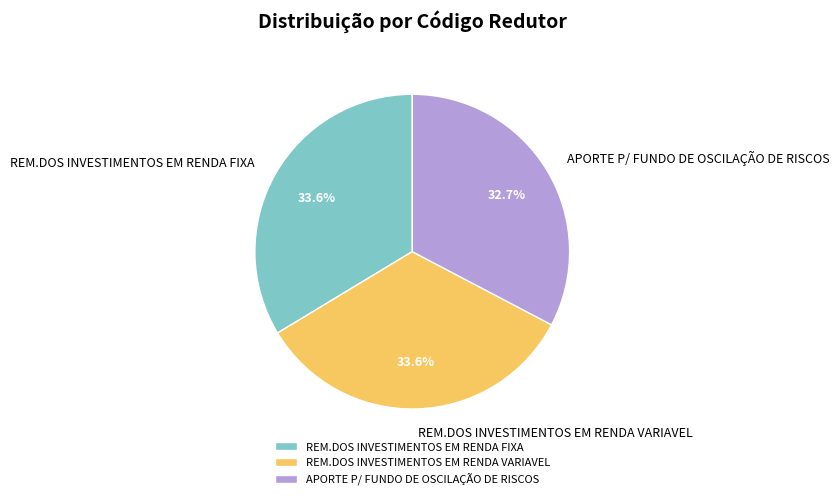

To the nearest percent, what is the average slice percentage?

33%